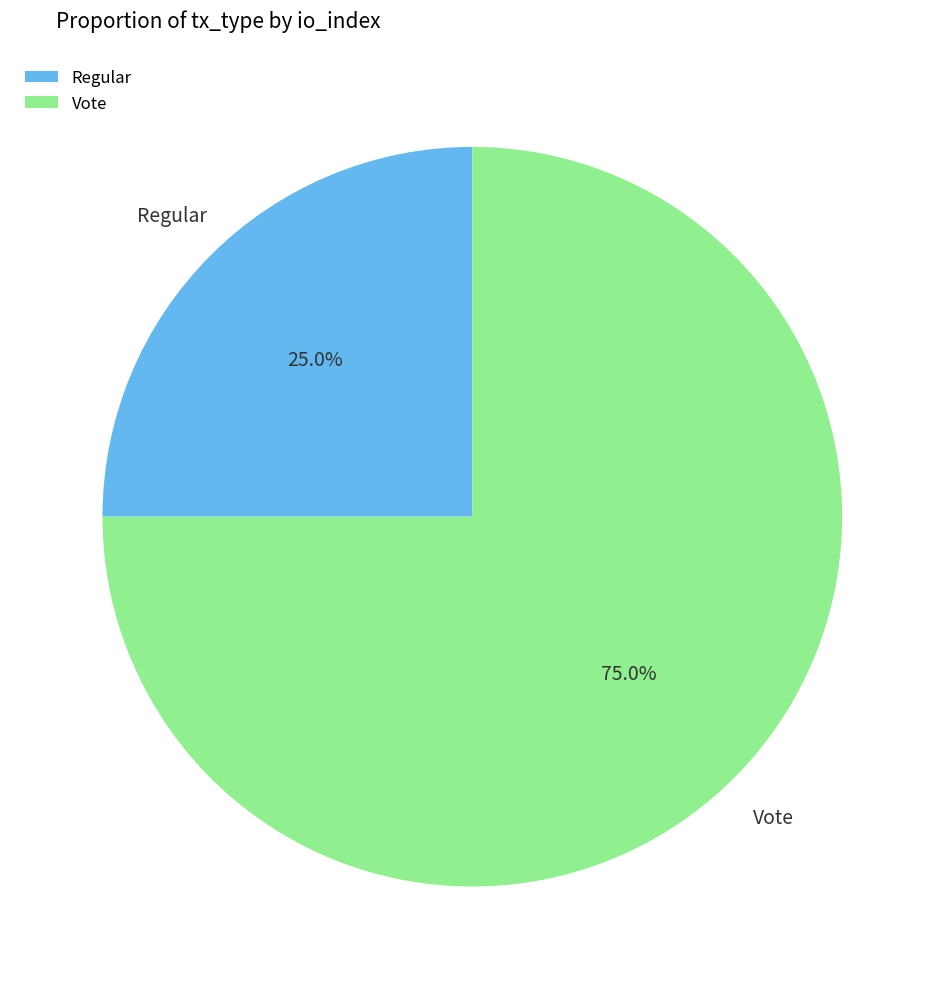

What is the largest slice in the pie chart?

Vote